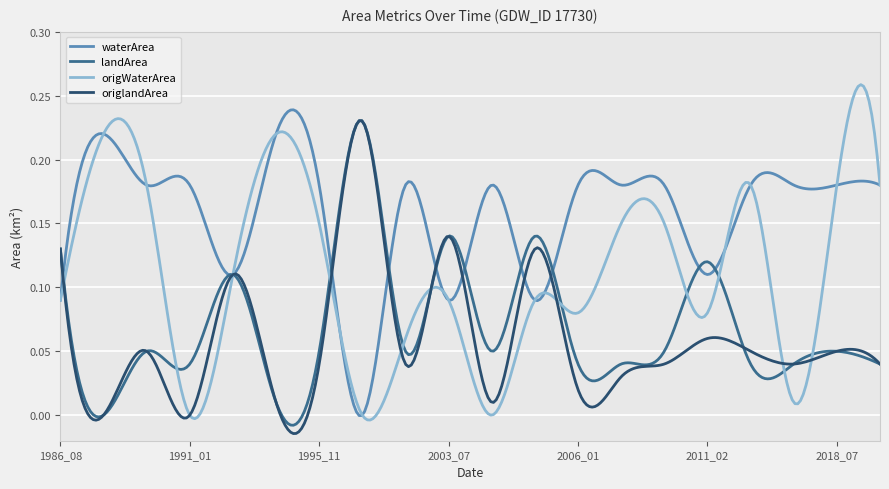

Which series has the largest range (max minus min)?

origWaterArea